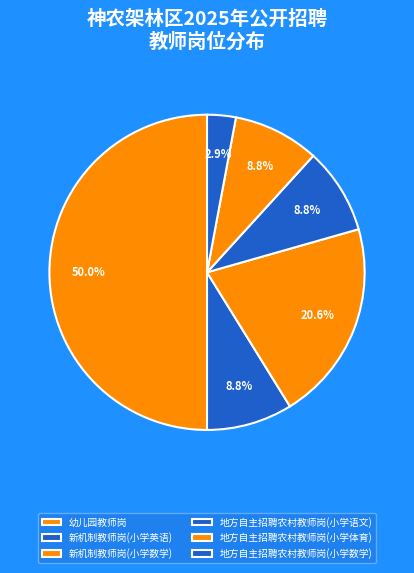

Which slice is the largest?

幼儿园教师岗